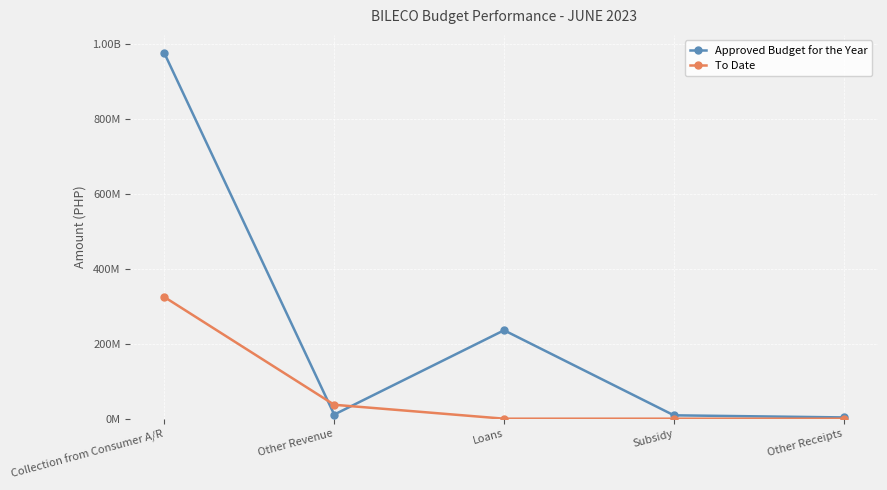

What are all the series names shown in the legend?

Approved Budget for the Year, To Date